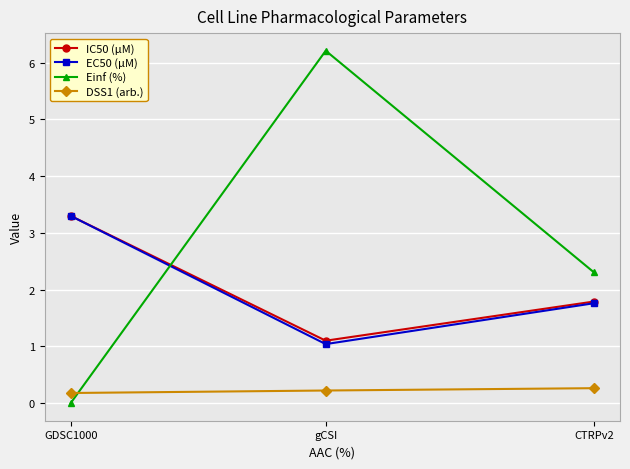

Which category has the highest value in the Einf (%) series?

gCSI